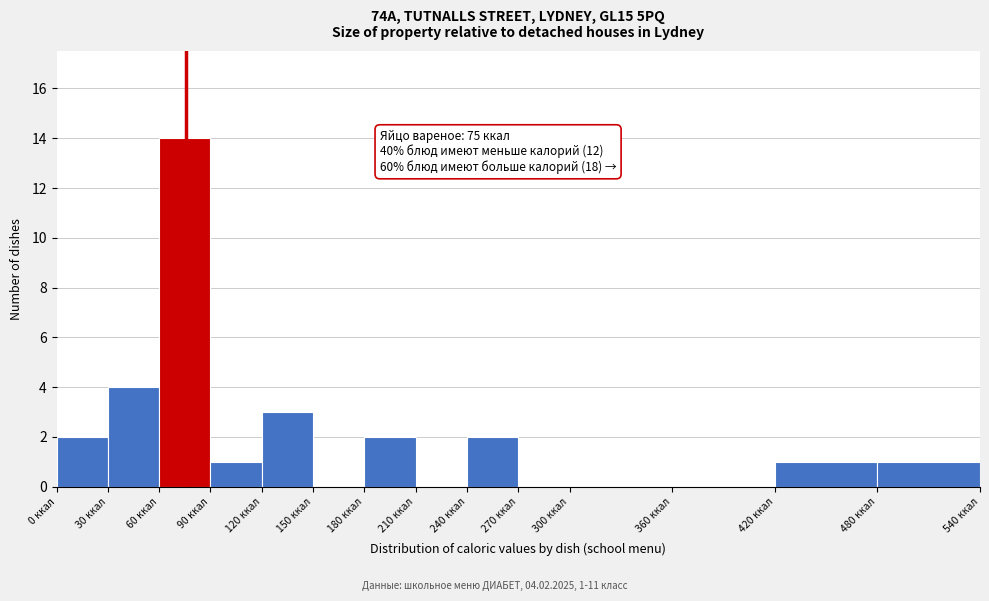

Over which range of the x-axis is the bar tallest?

60 to 90